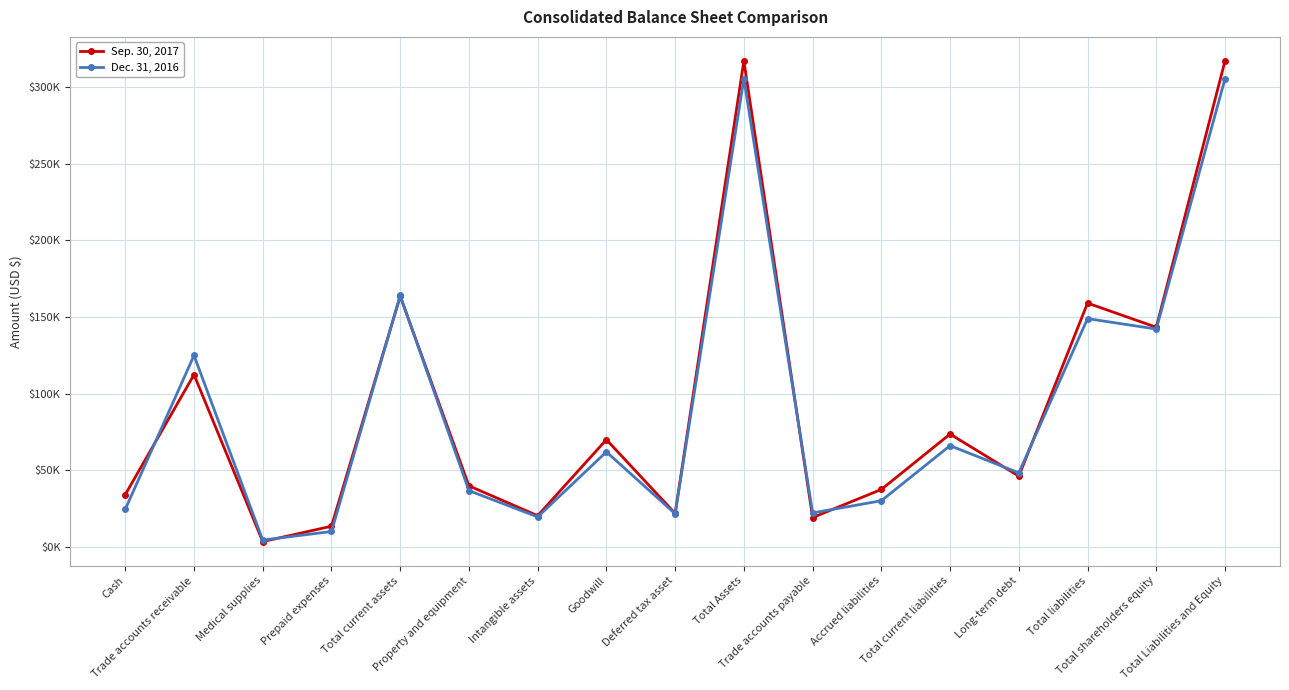

What are all the series names shown in the legend?

Sep. 30, 2017, Dec. 31, 2016